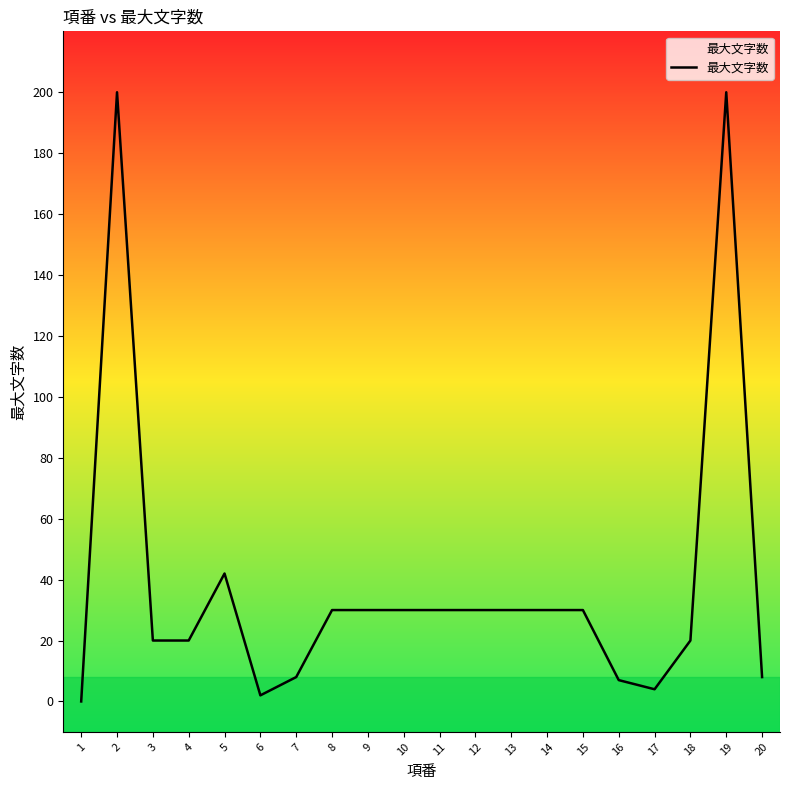

What is the sum of the values at 5 and 19?

242